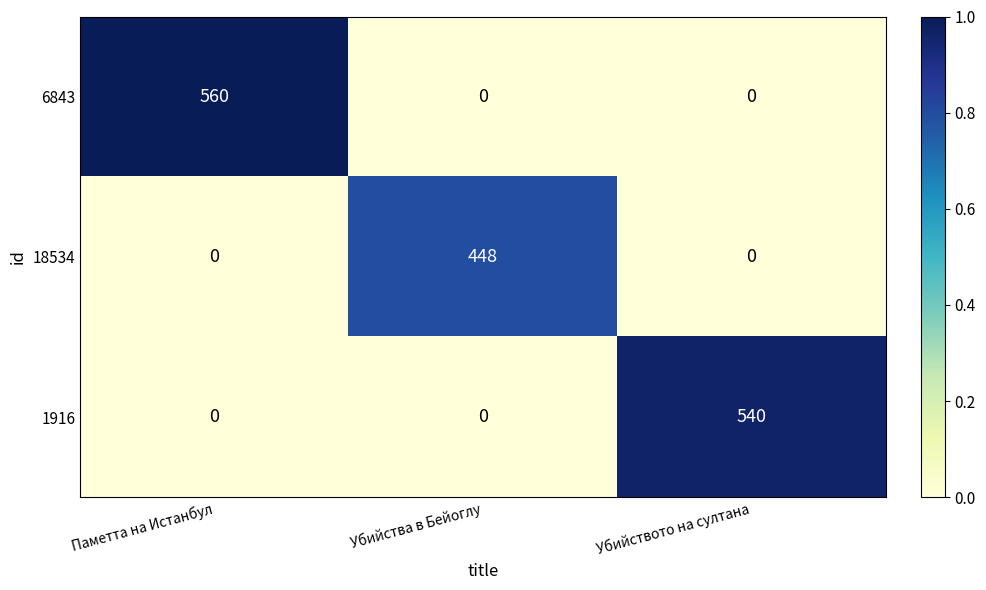

List the series in order of their overall mean, highest first.

6843, 1916, 18534